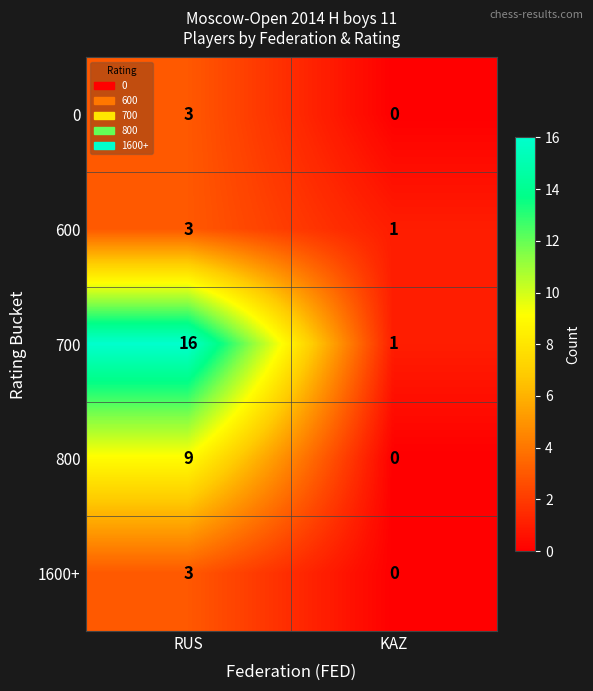

The 700 series shows 16 at RUS. True or false?

True